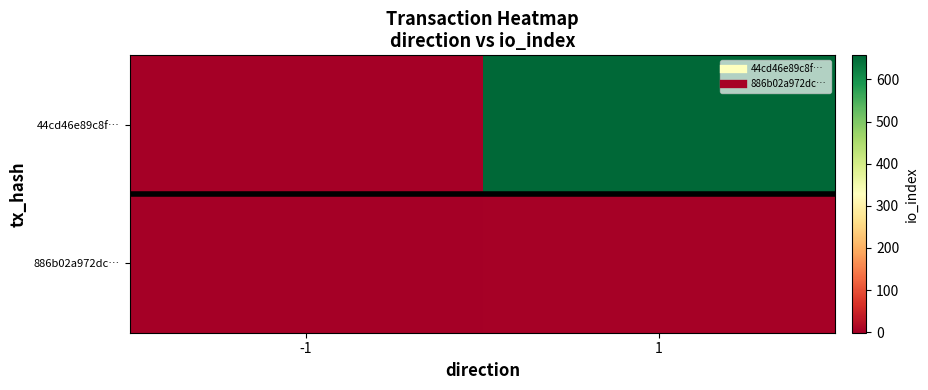

At which category is the sum across all series the highest?

1